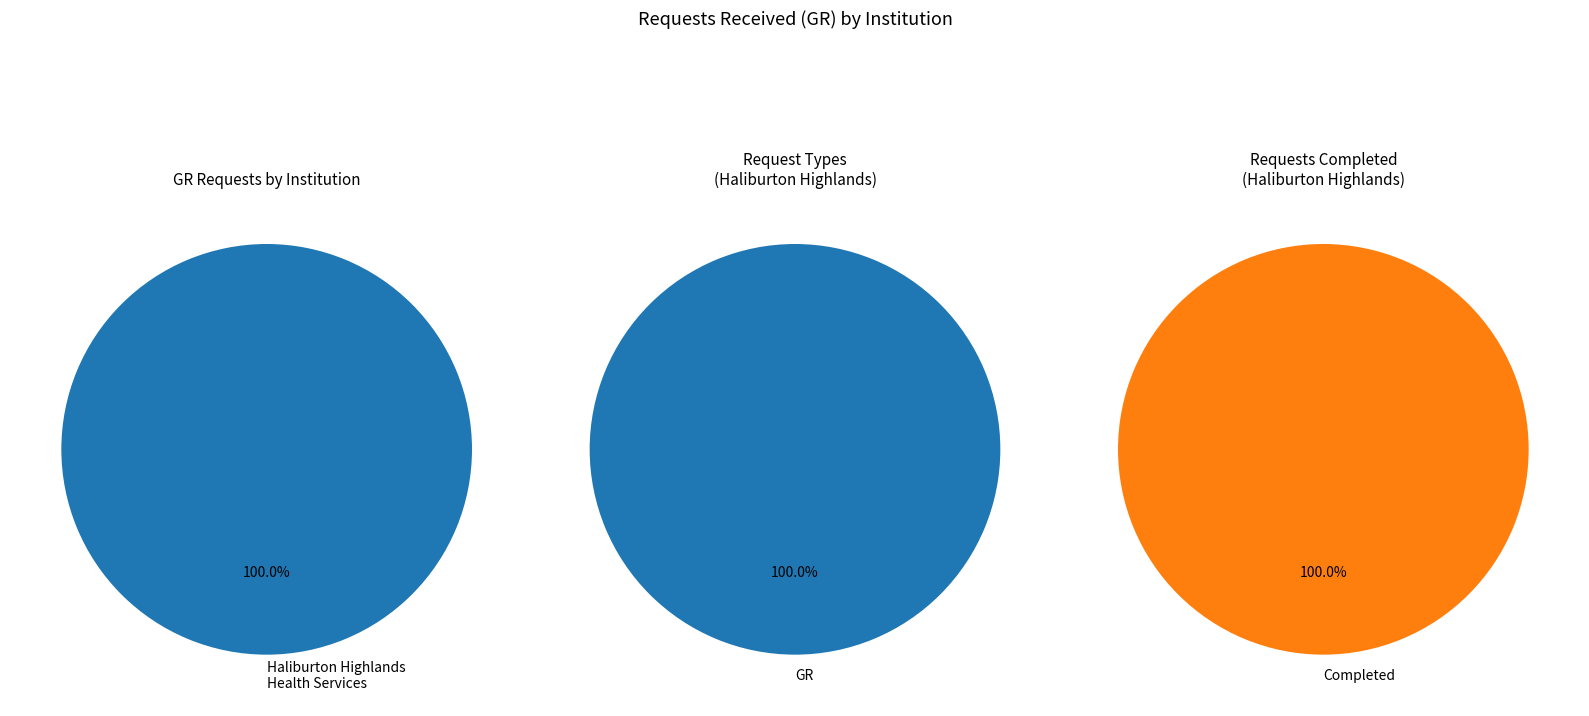

True or false: Deafblind Community Services accounts for 0% of the total.

True